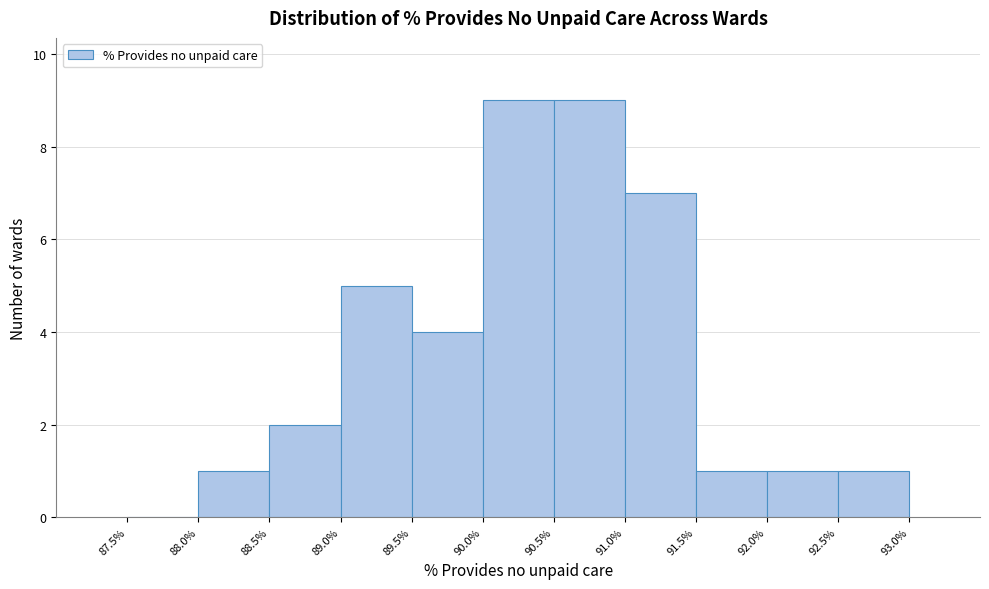

Reading left to right, transcribe this chart: for each bar, give the range it covers on the x-axis and its height. The values are not printed on the chart, so give them approximately, as read against the axis.

87.5% to 88.0%: 0
88.0% to 88.5%: 1
88.5% to 89.0%: 2
89.0% to 89.5%: 5
89.5% to 90.0%: 4
90.0% to 90.5%: 9
90.5% to 91.0%: 9
91.0% to 91.5%: 7
91.5% to 92.0%: 1
92.0% to 92.5%: 1
92.5% to 93.0%: 1